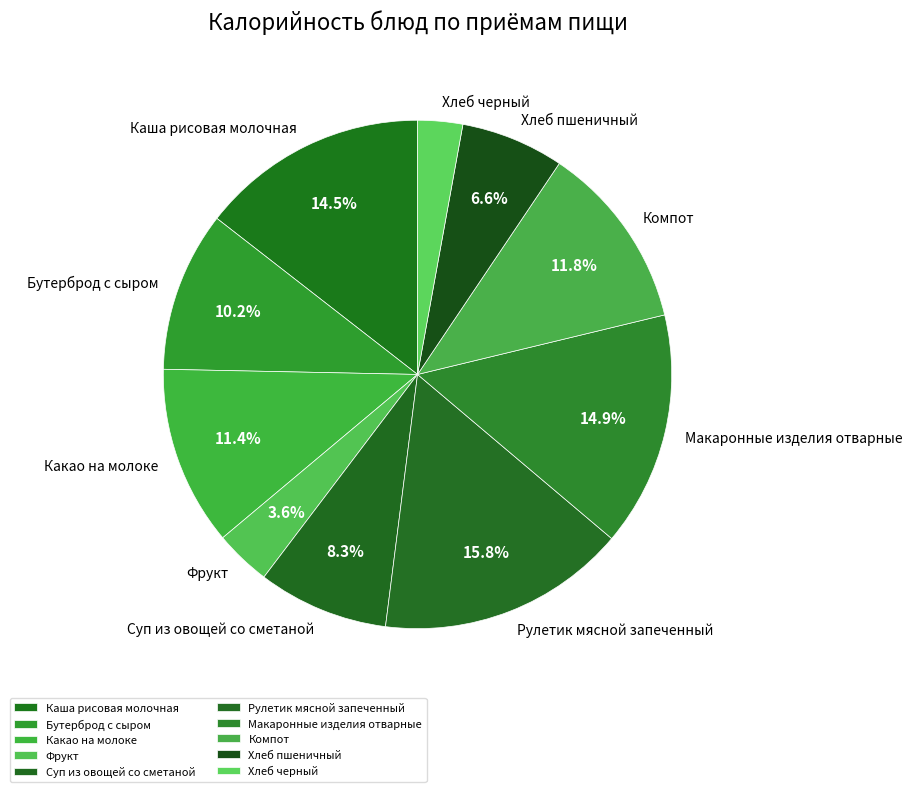

Combined, do Бутерброд с сыром and Суп из овощей со сметаной account for over 50%?

No